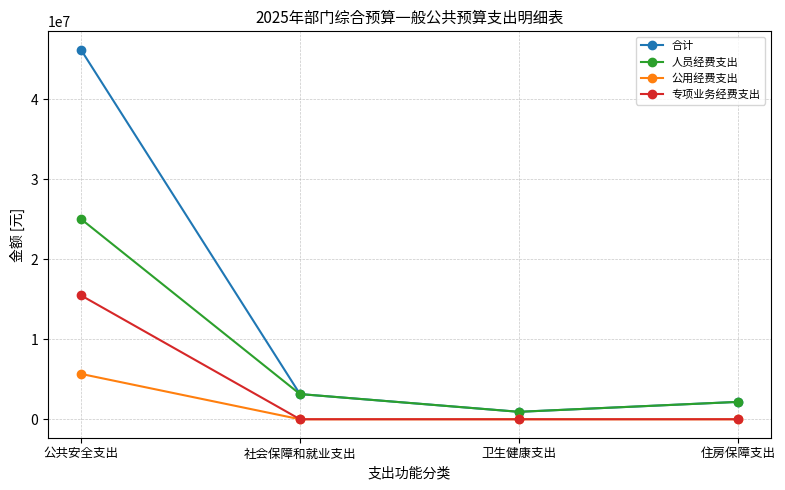

Is it true that 公用经费支出 equals 1915389 at 住房保障支出?

False